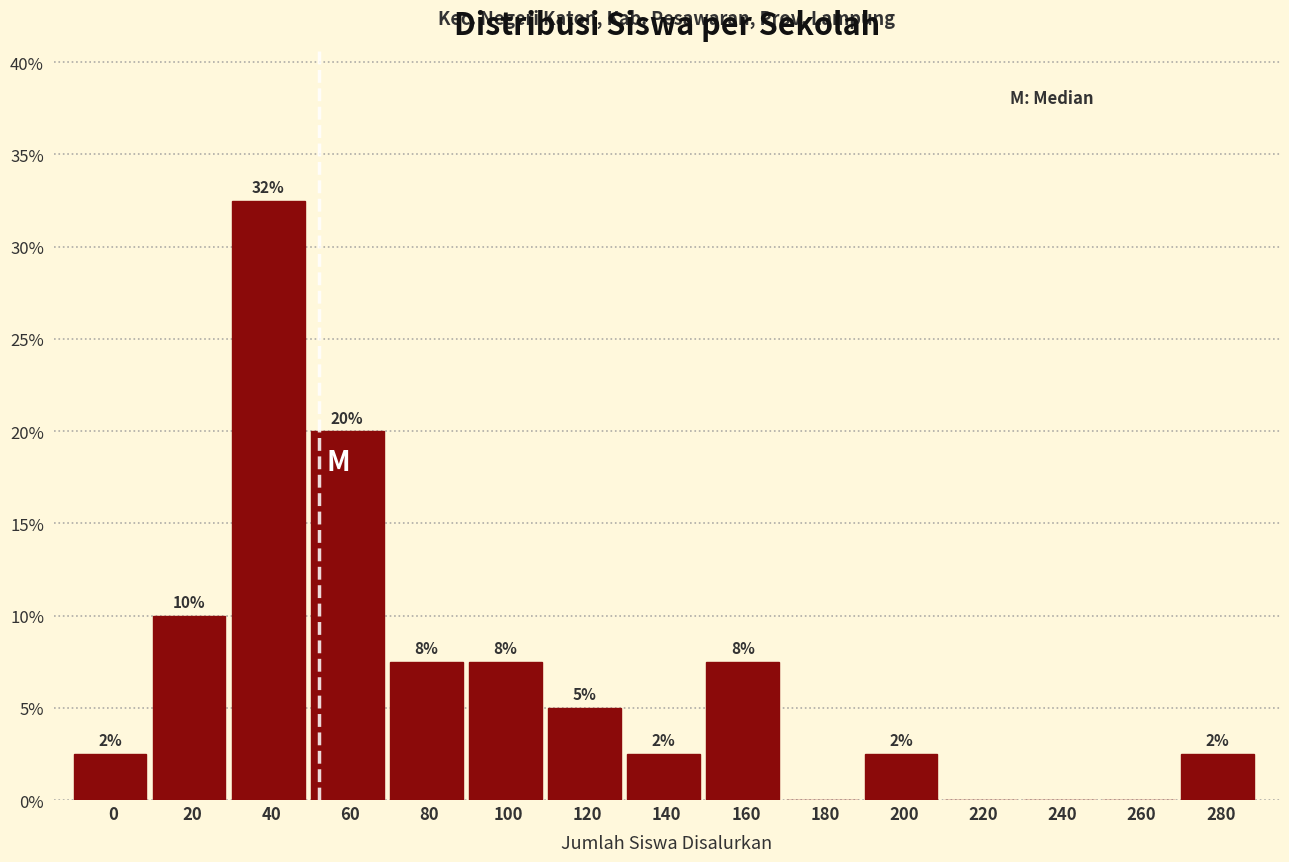

Are the bars horizontal?

No